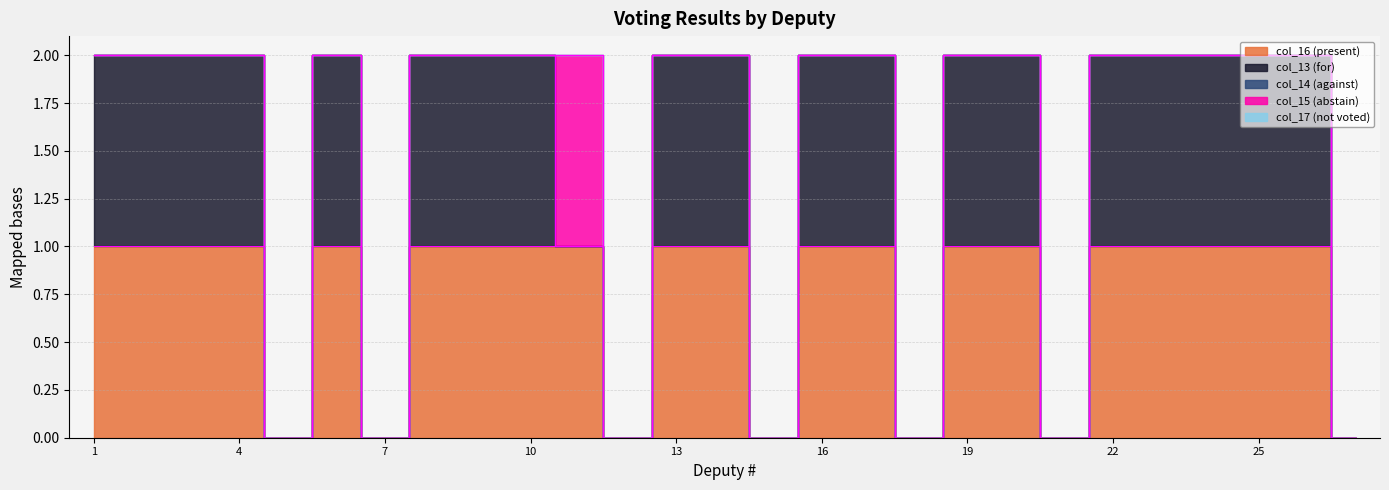

Reading left to right, transcribe all the data shown in this chart.

col_16 (present): 1	1	1	1	0	1	0	1	1	1	1	0	1	1	0	1	1	0	1	1	0	1	1	1	1	1	0
col_13 (for): 1	1	1	1	0	1	0	1	1	1	0	0	1	1	0	1	1	0	1	1	0	1	1	1	1	1	0
col_14 (against): 0	0	0	0	0	0	0	0	0	0	0	0	0	0	0	0	0	0	0	0	0	0	0	0	0	0	0
col_15 (abstain): 0	0	0	0	0	0	0	0	0	0	1	0	0	0	0	0	0	0	0	0	0	0	0	0	0	0	0
col_17 (not voted): 0	0	0	0	0	0	0	0	0	0	0	0	0	0	0	0	0	0	0	0	0	0	0	0	0	0	0